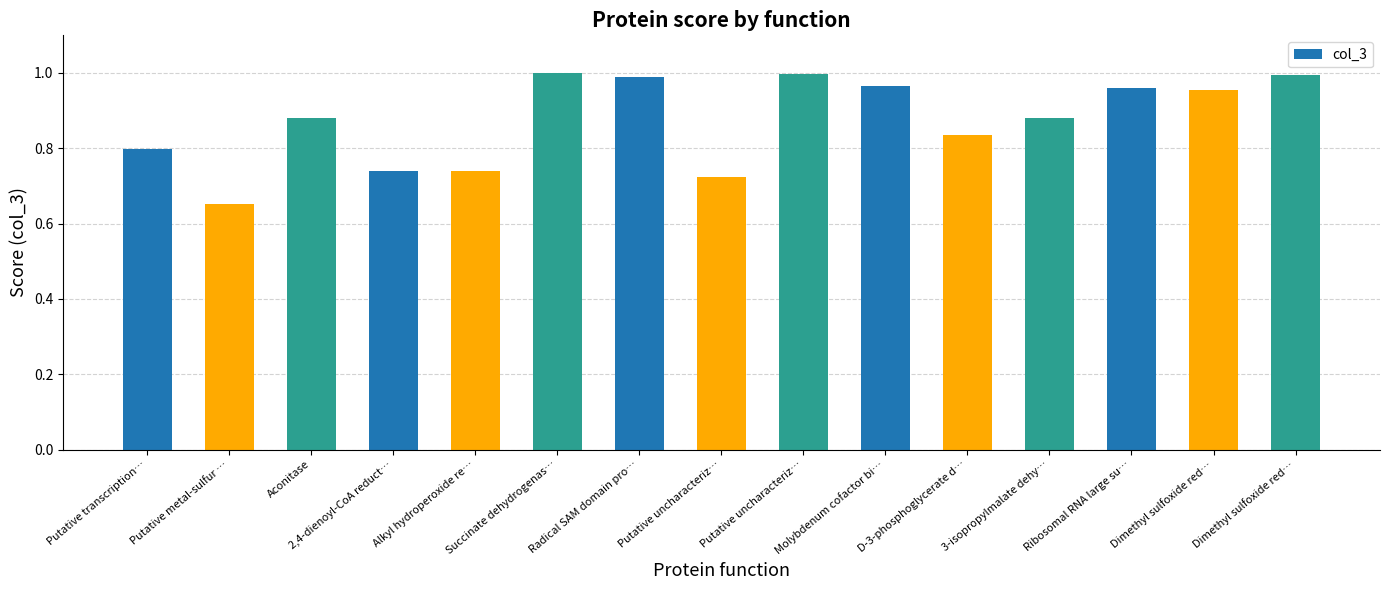

Count the number of categories in the chart.

15